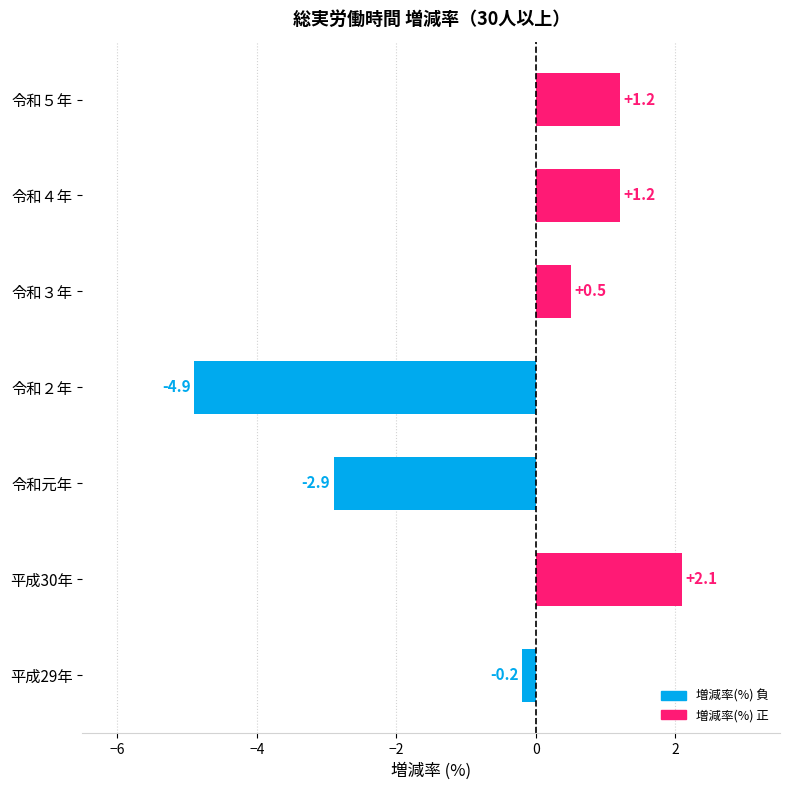

How many values are below 0?

3